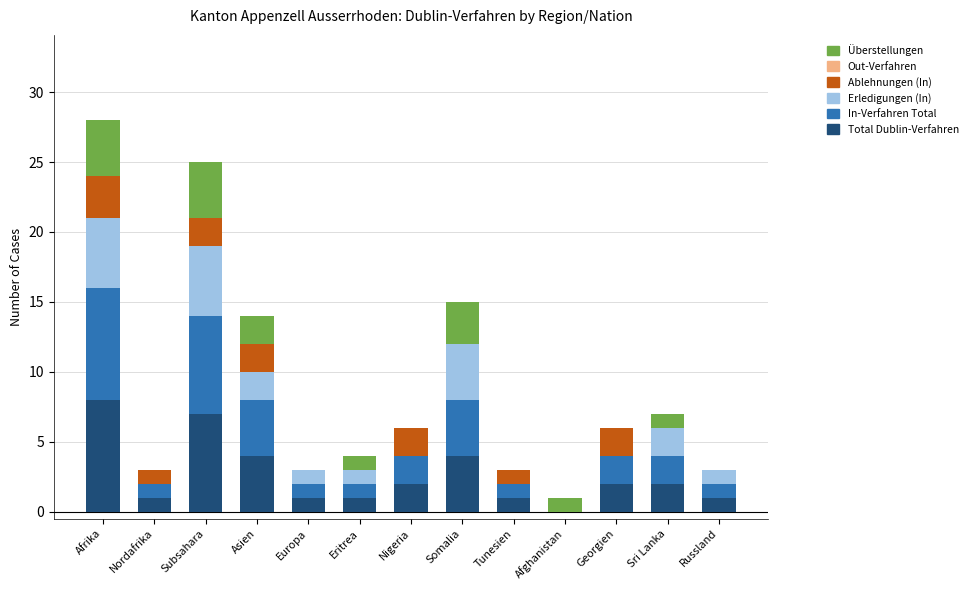

How many values in Total Dublin-Verfahren are above zero?

12